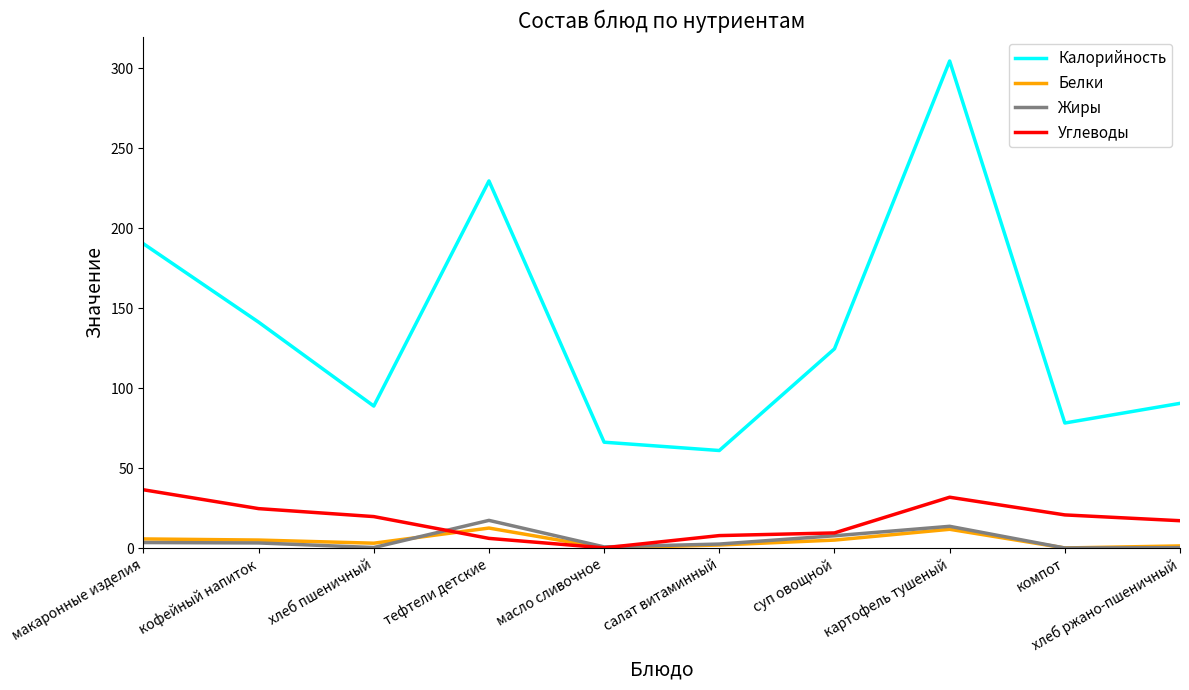

Which series has the largest range (max minus min)?

Калорийность